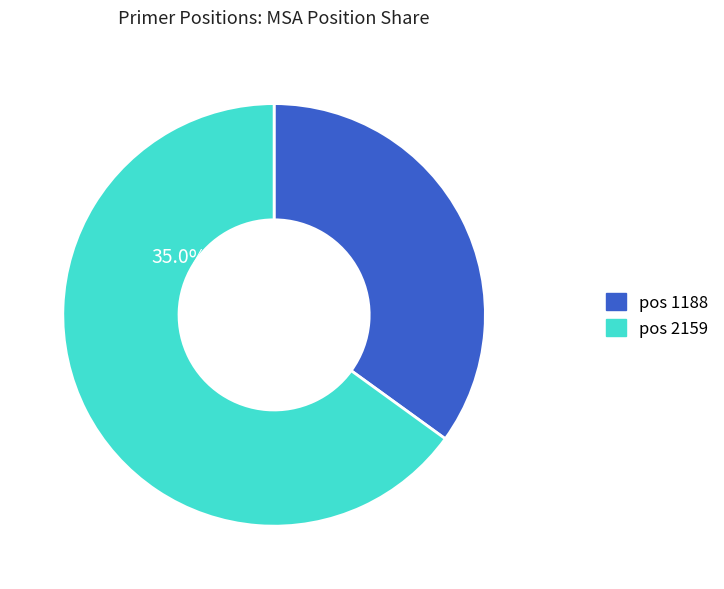

Is 1188 the majority of the pie?

No